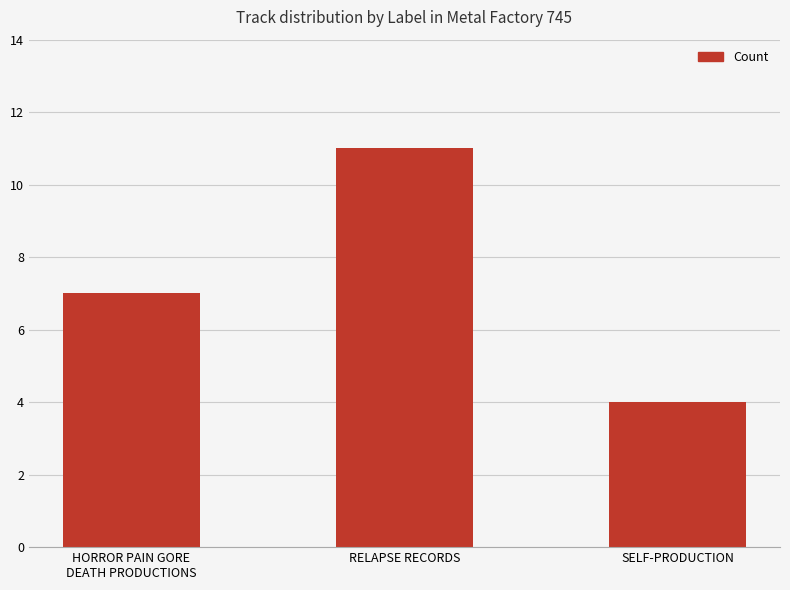

At which label is the value closest to 7?

HORROR PAIN GORE
DEATH PRODUCTIONS